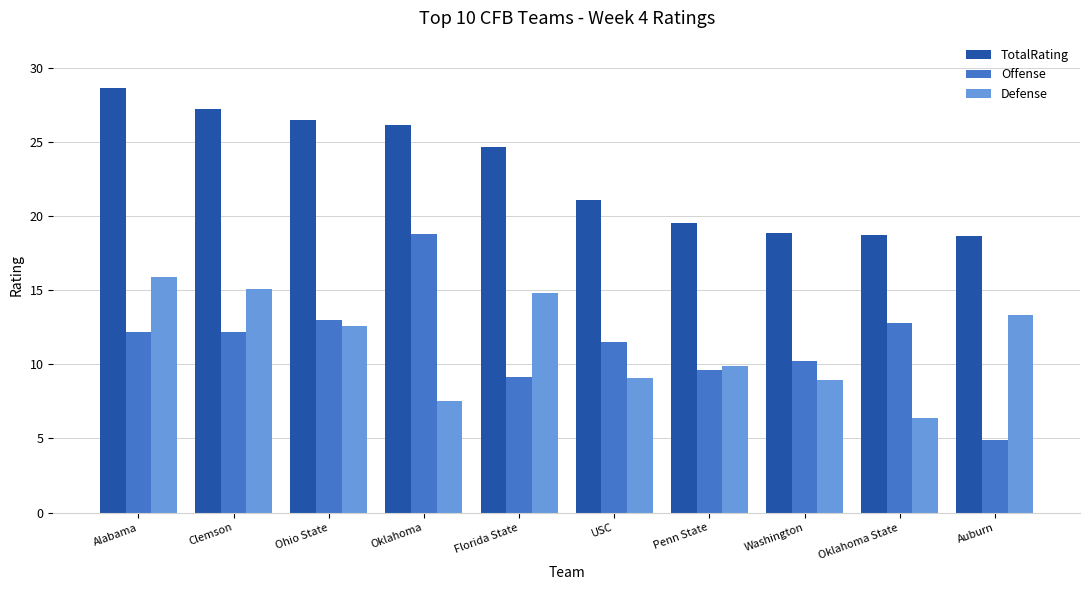

What position from the right is Auburn?

1